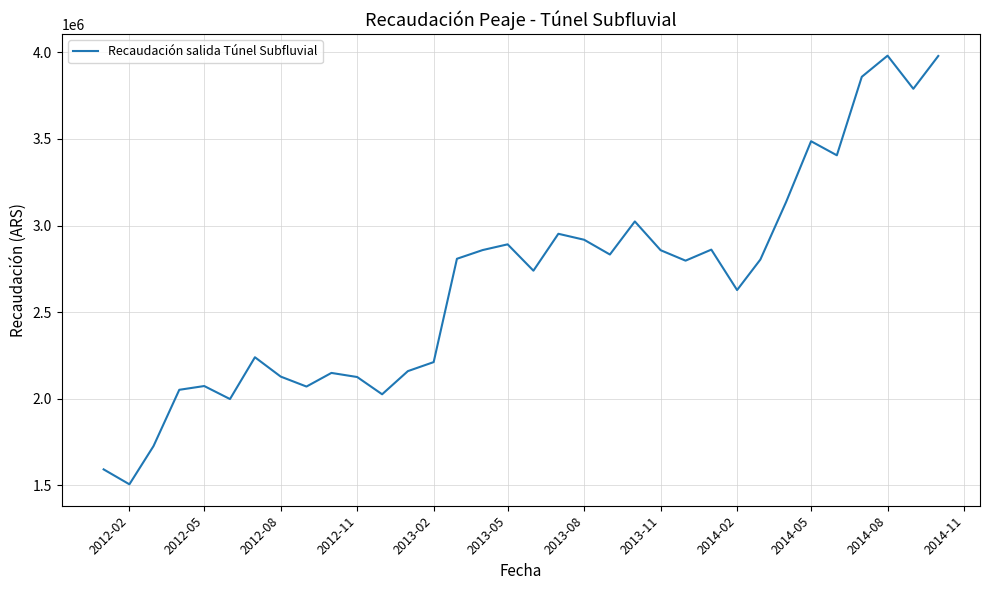

What is the minimum value shown in the chart?

1506876